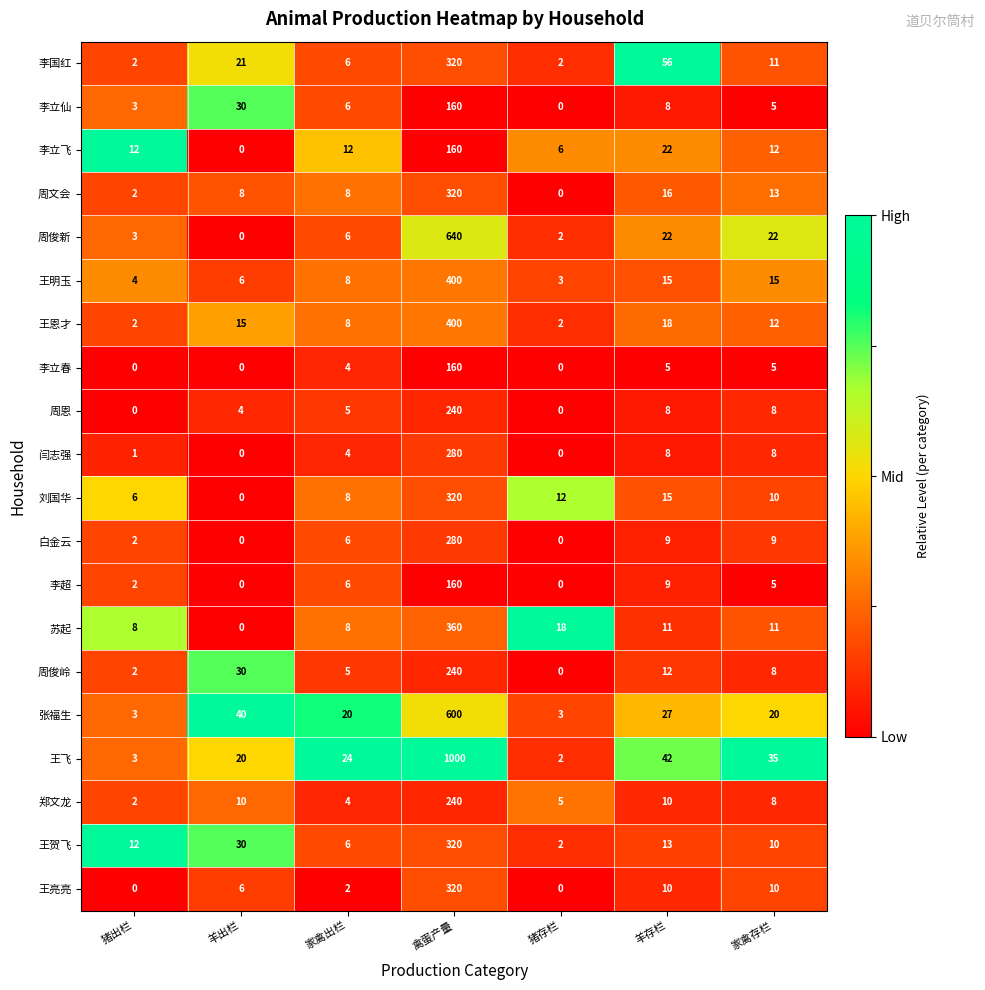

What is the approximate value of 周恩 at 家禽存栏, to the nearest 10?

10